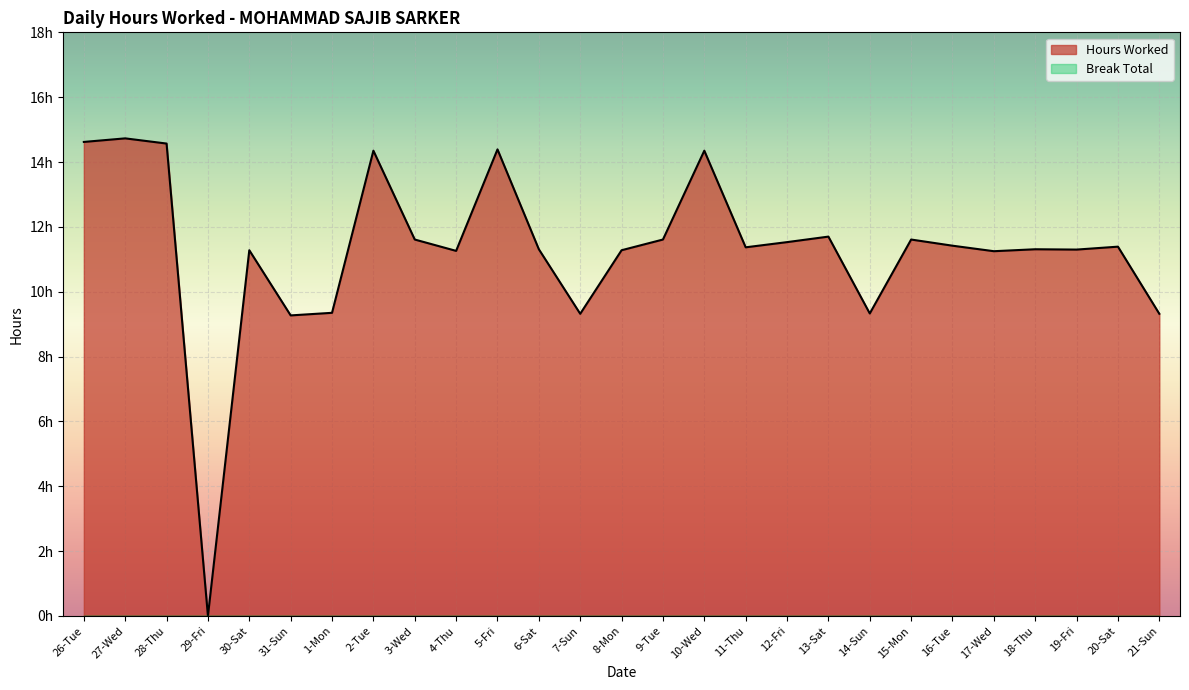

How many points are higher than both their immediate neighbors (excluding endpoints)?

9